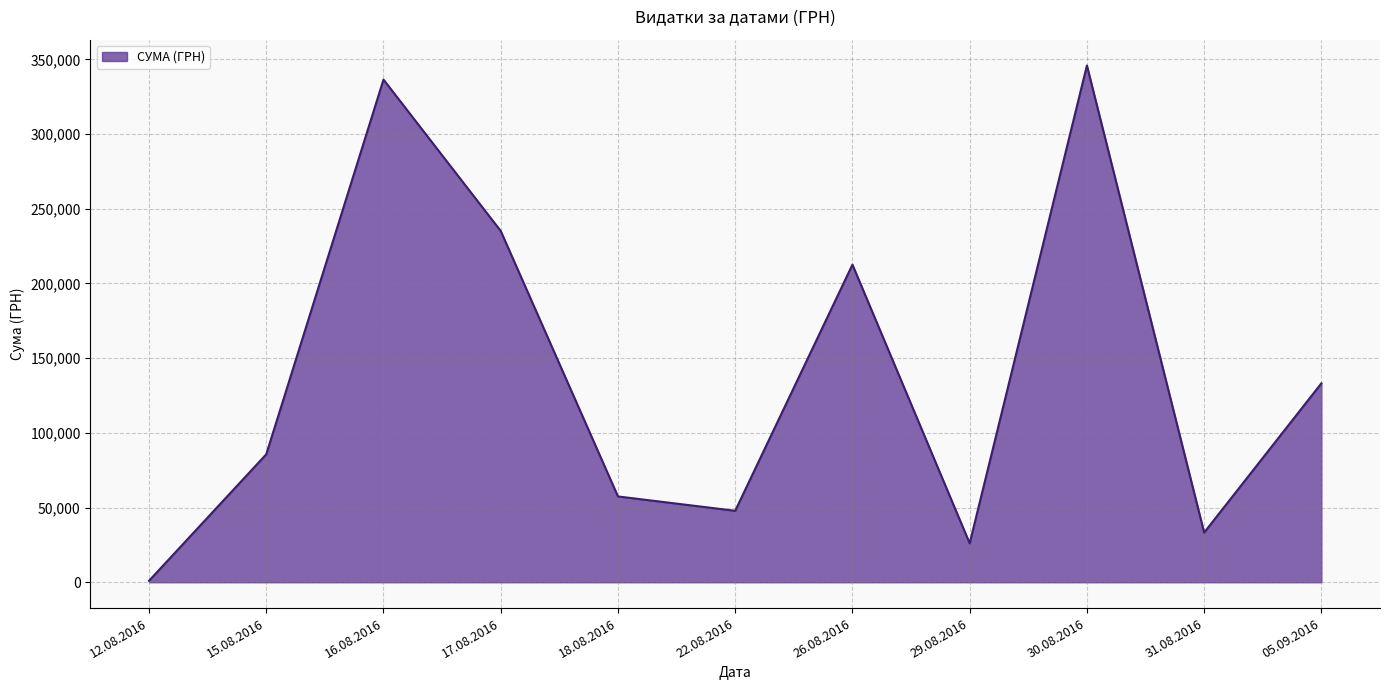

List the labels in order of value, smallest first.

12.08.2016, 29.08.2016, 31.08.2016, 22.08.2016, 18.08.2016, 15.08.2016, 05.09.2016, 26.08.2016, 17.08.2016, 16.08.2016, 30.08.2016